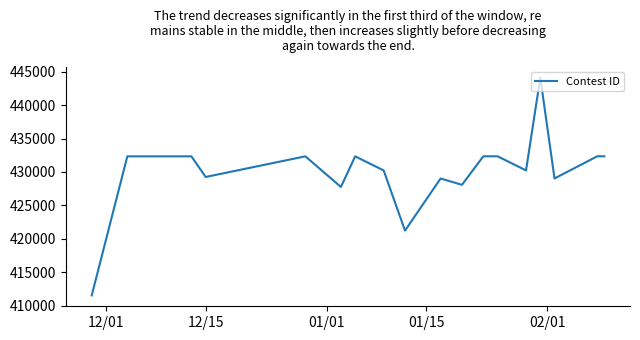

What is the difference between the maximum and minimum values?

32589